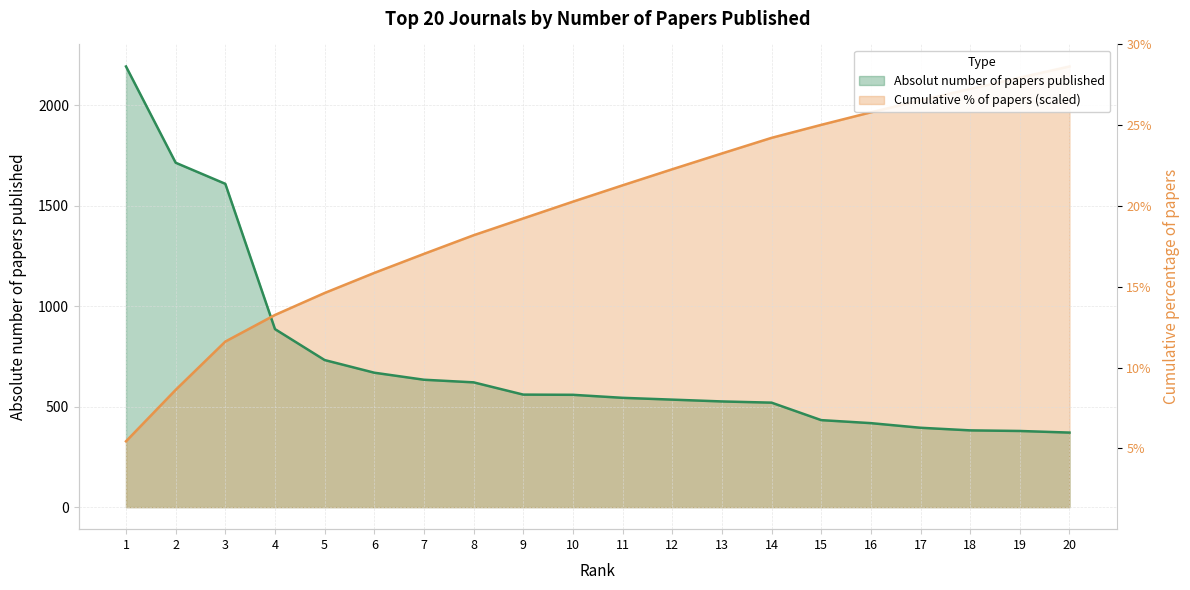

After their last crossing, which series has the higher values: Absolut number of papers published or Cumulative % of papers (scaled)?

Cumulative % of papers (scaled)